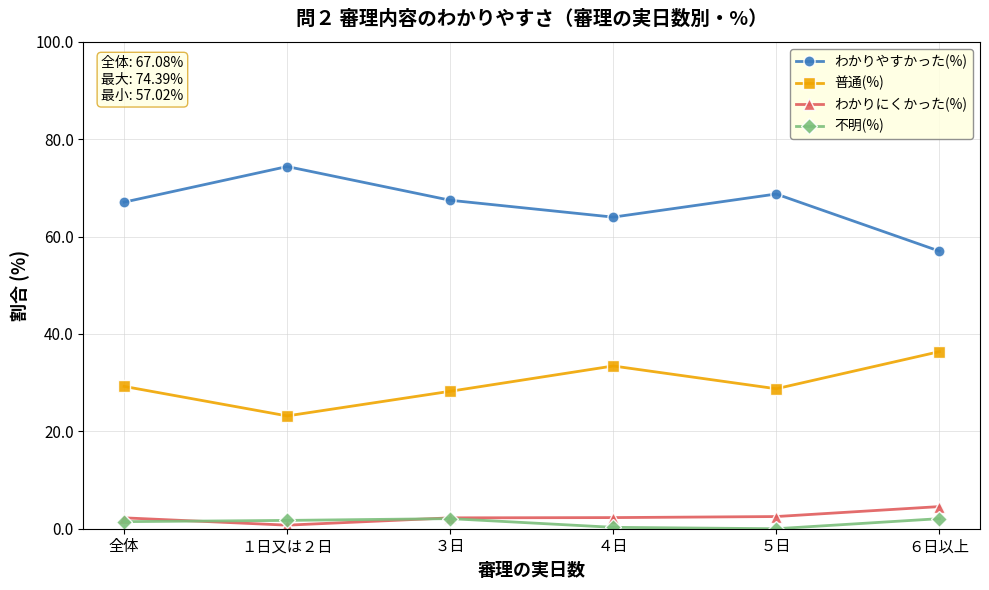

In わかりやすかった(%), how many points are higher than both neighbors (excluding endpoints)?

2